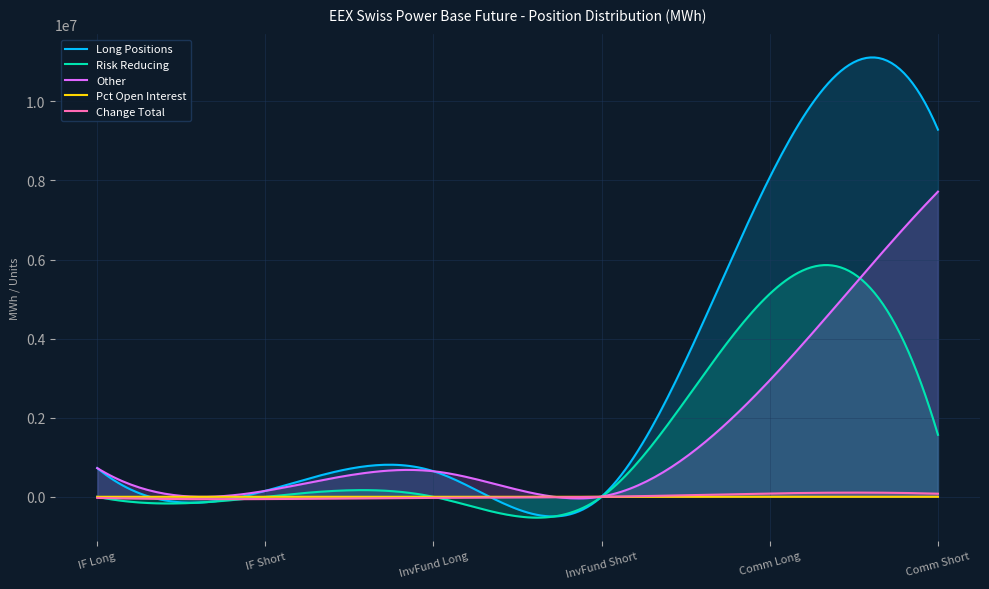

Is the value of Other Long at Investment Funds Long greater than the value of Risk Reducing Short at Commercial Short?

No